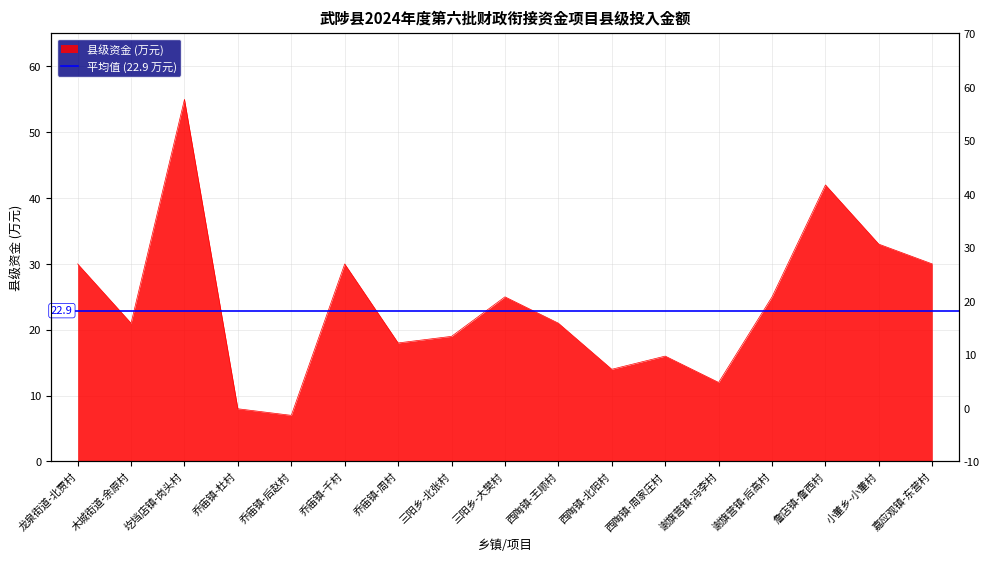

What is the sum of the values at 龙泉街道-北贾村 and 乔庙镇-后赵村?

37